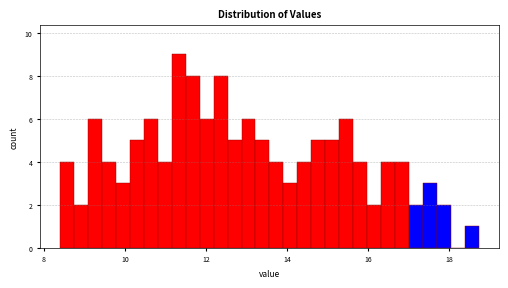

Around what value on the x-axis is the tallest bar? Give the approximate position of its centre, as read against the axis.

11.4